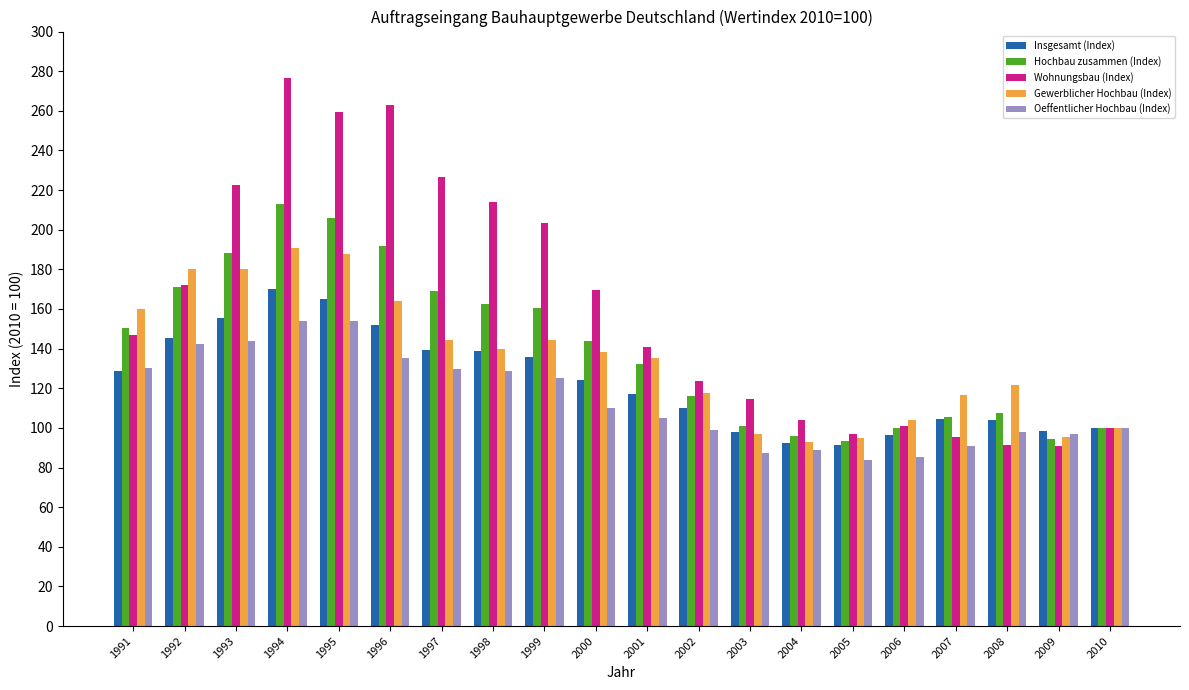

At which label does Insgesamt (Index) first exceed 124?

1991